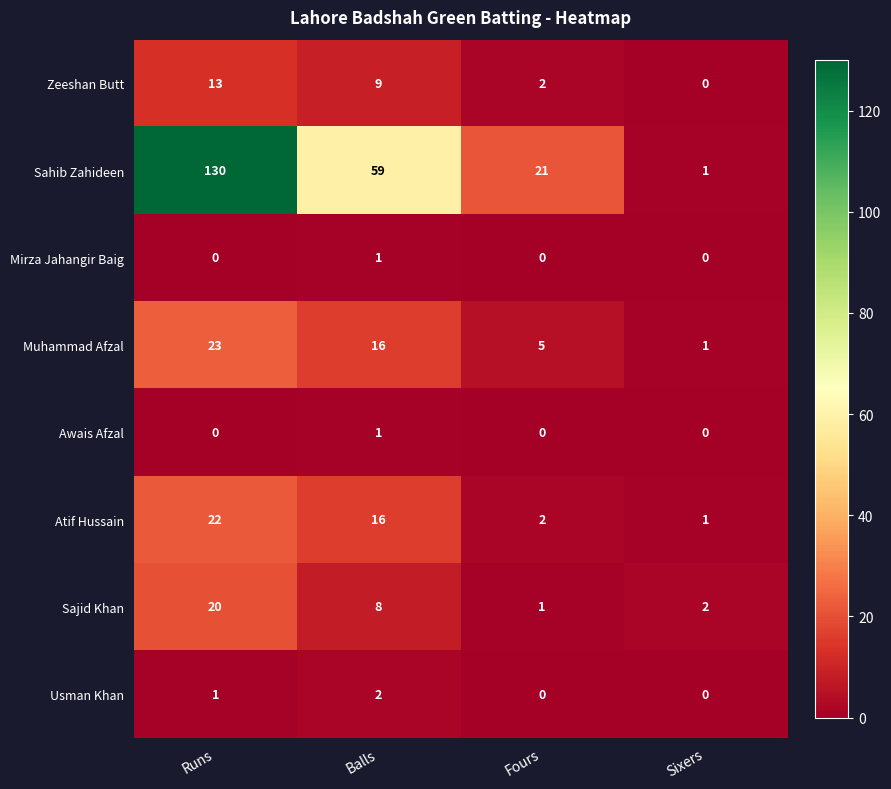

What is the average value of the Sahib Zahideen series?

53